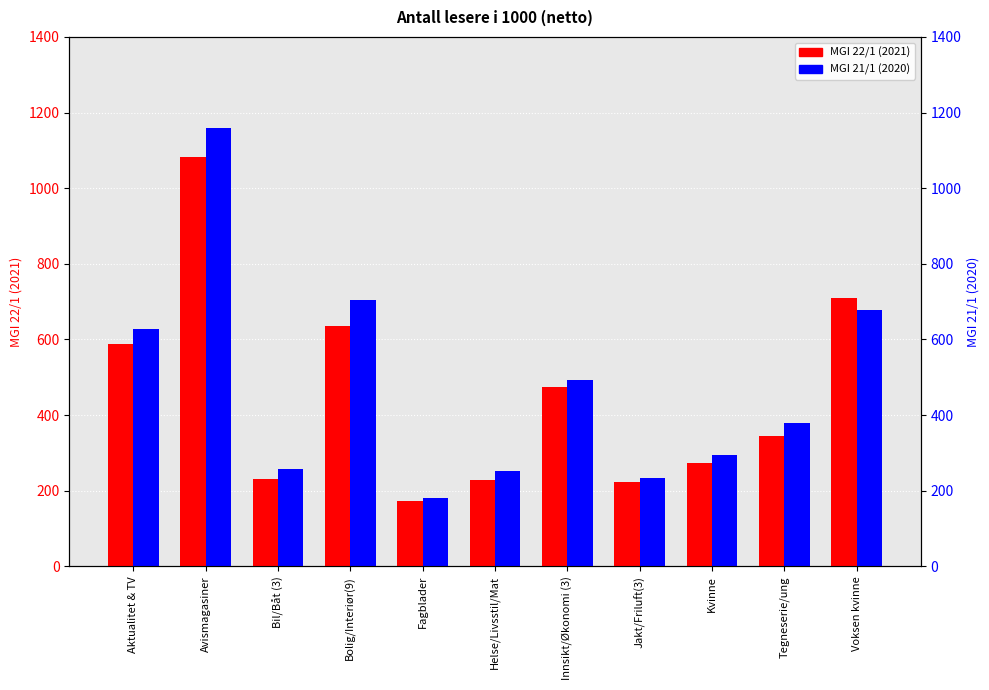

At which label is MGI 21/1 (2020) closest to 669?

Voksen kvinne